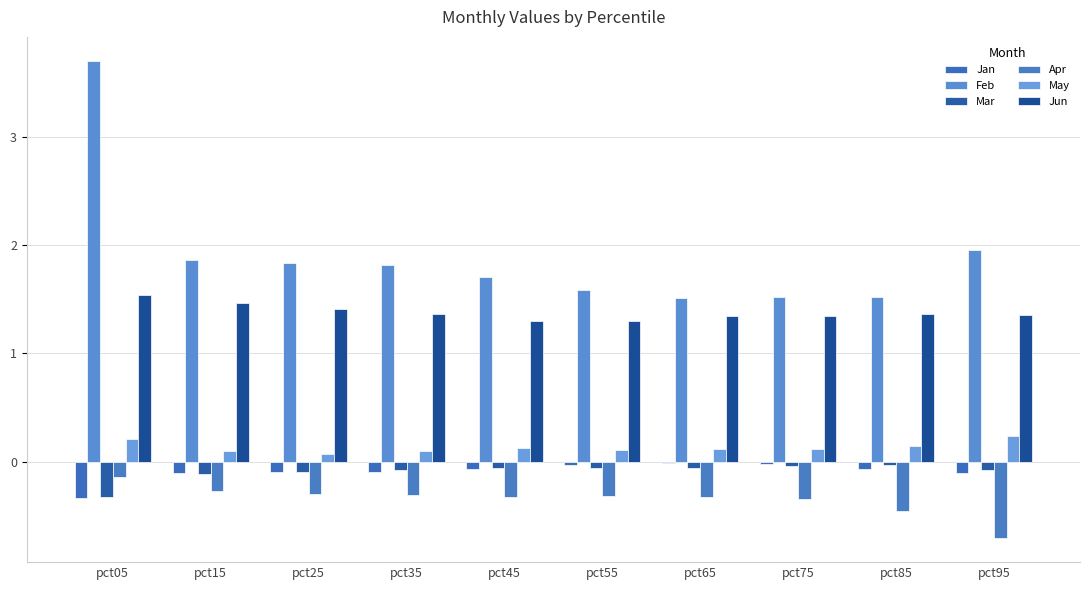

What is the difference between the maximum and minimum values in the May series?

0.2